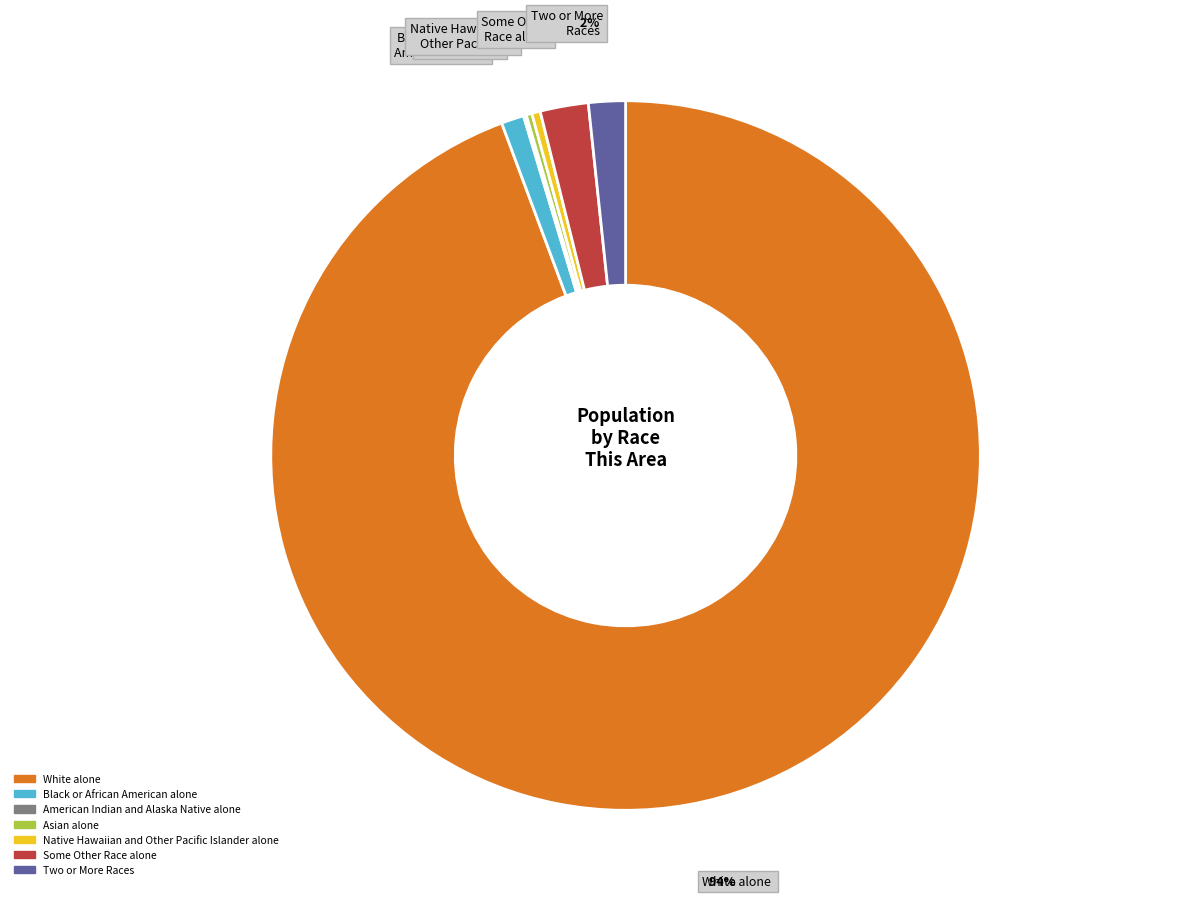

Combined, do Some Other Race alone and White alone account for over 50%?

Yes